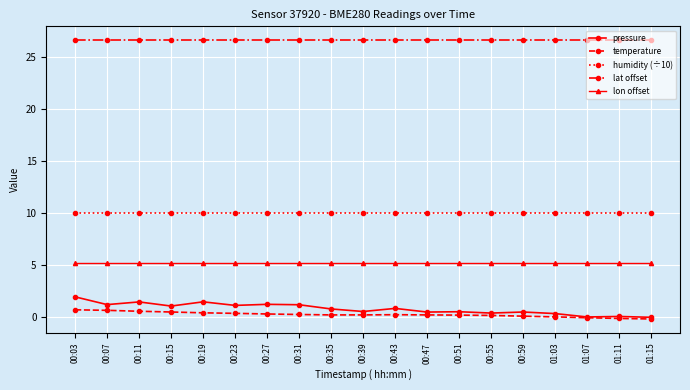

How many distinct data groups are displayed?

5